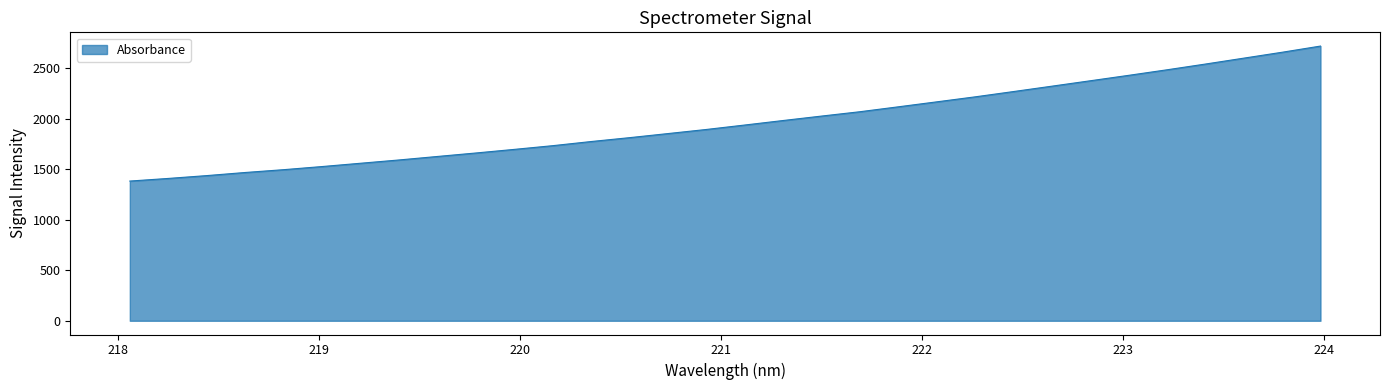

What is the difference between the maximum and minimum values?

1335.9